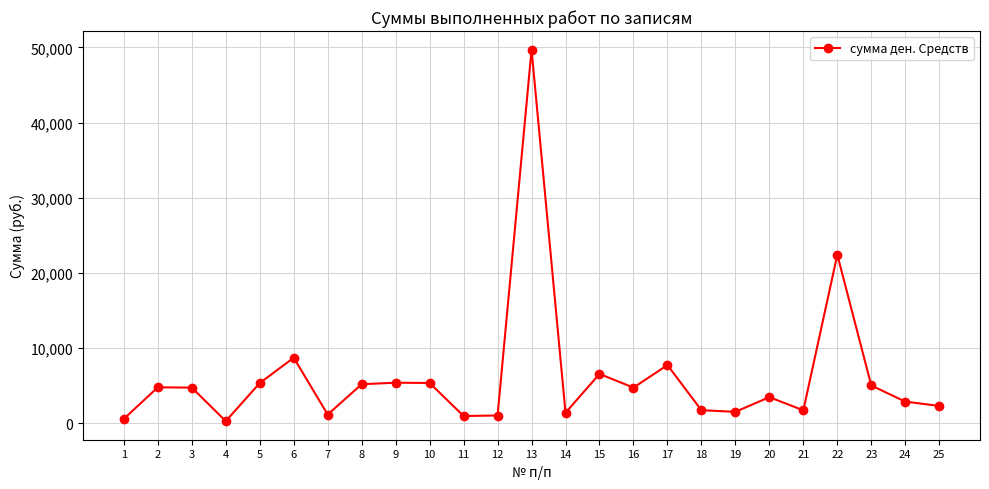

What is the change in value from 2 to 22?

+17622.0